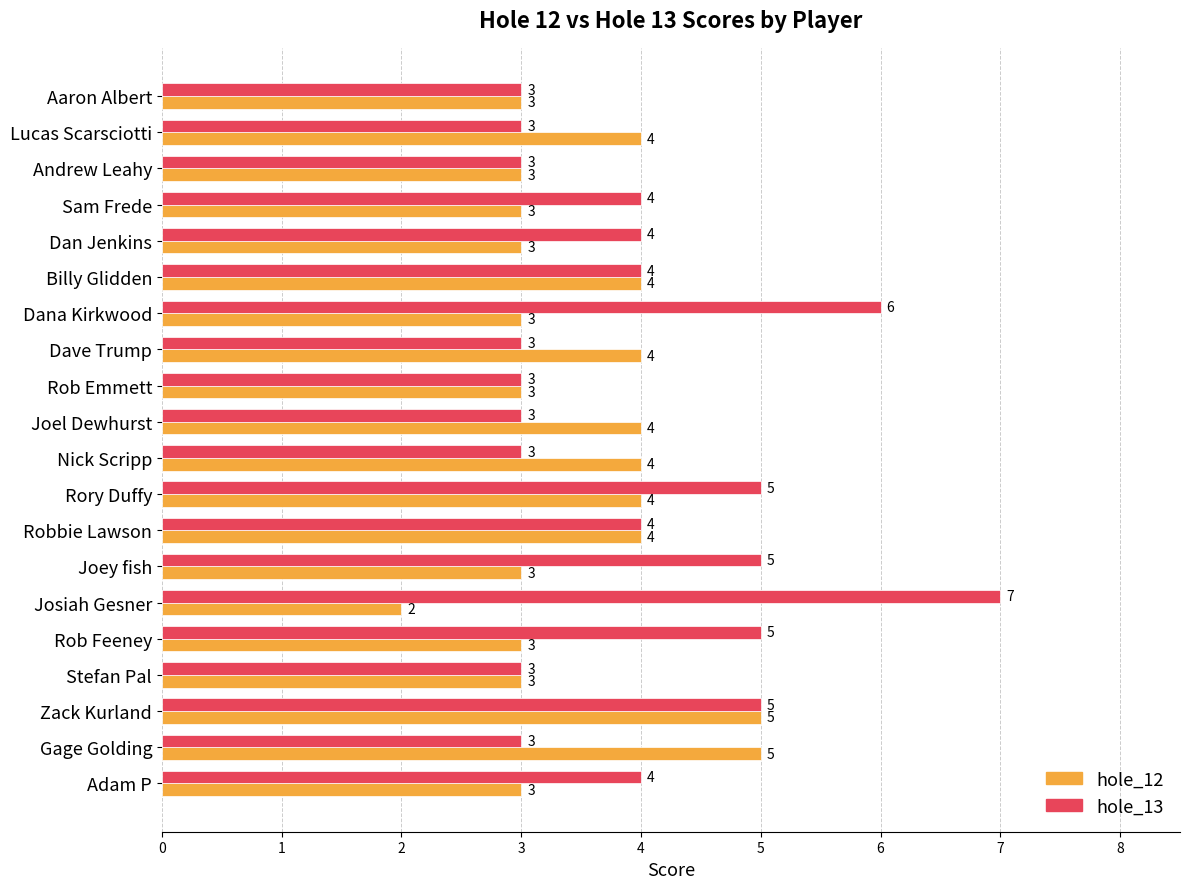

Is it true that hole_13 equals 5 at Joey fish?

True